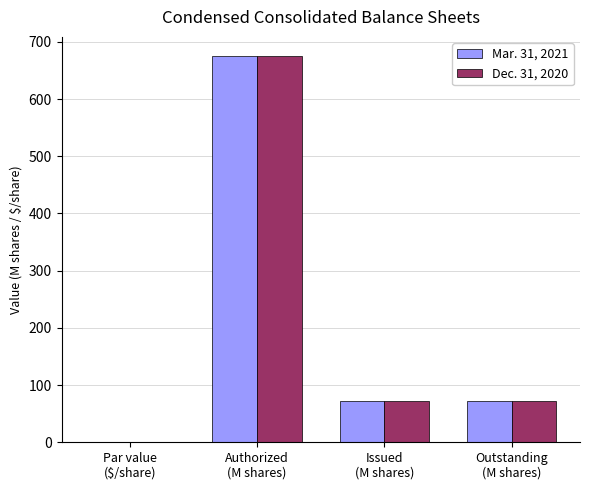

What is the sum of all Dec. 31, 2020 values?

819.9